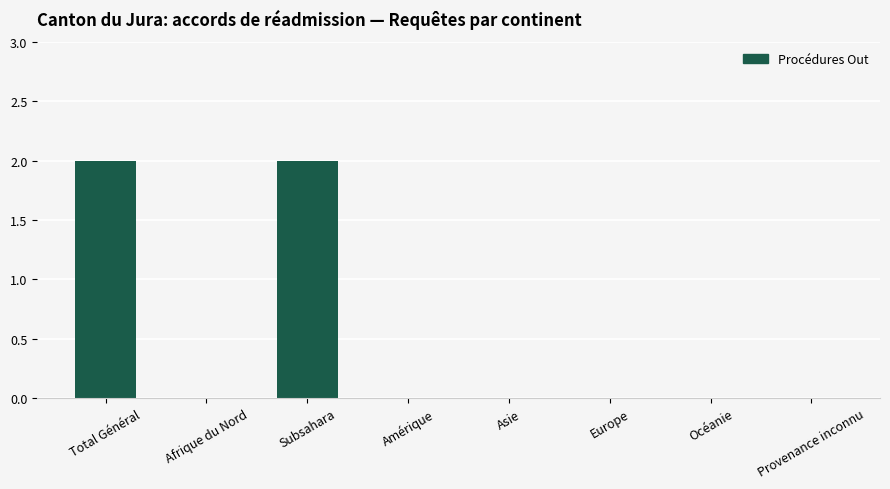

What is the maximum value shown in the chart?

2